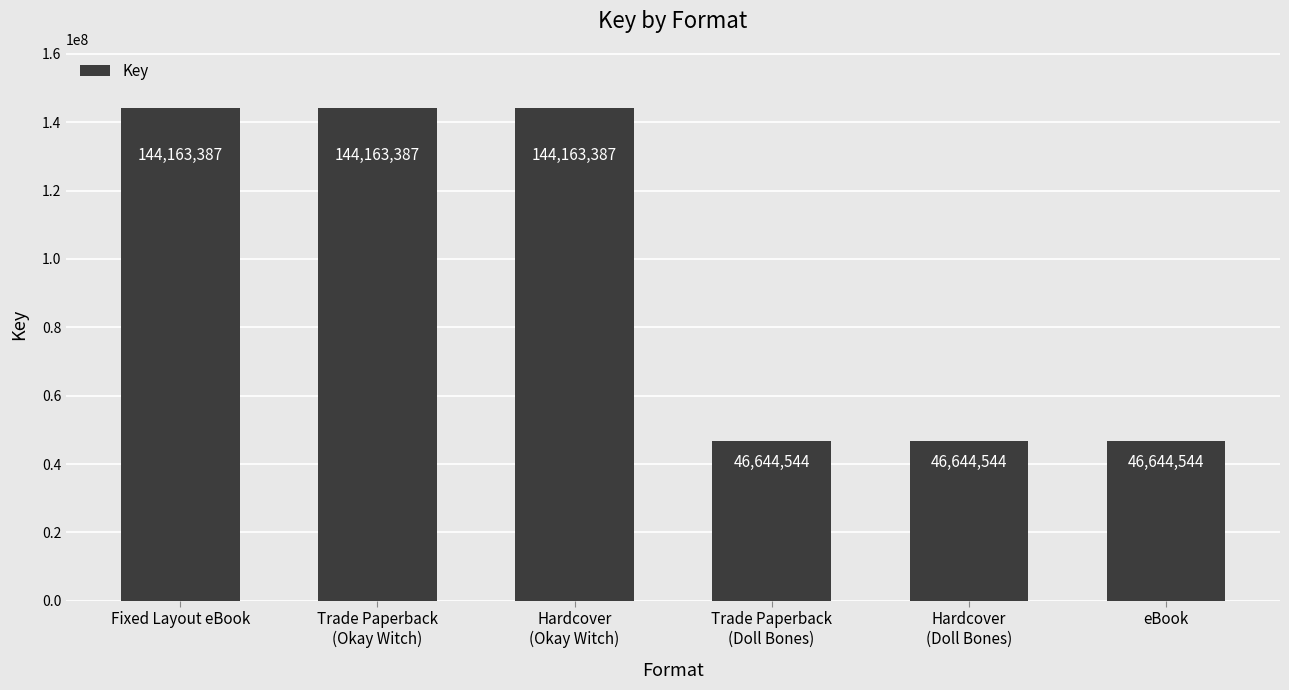

How many bars are there in total?

6